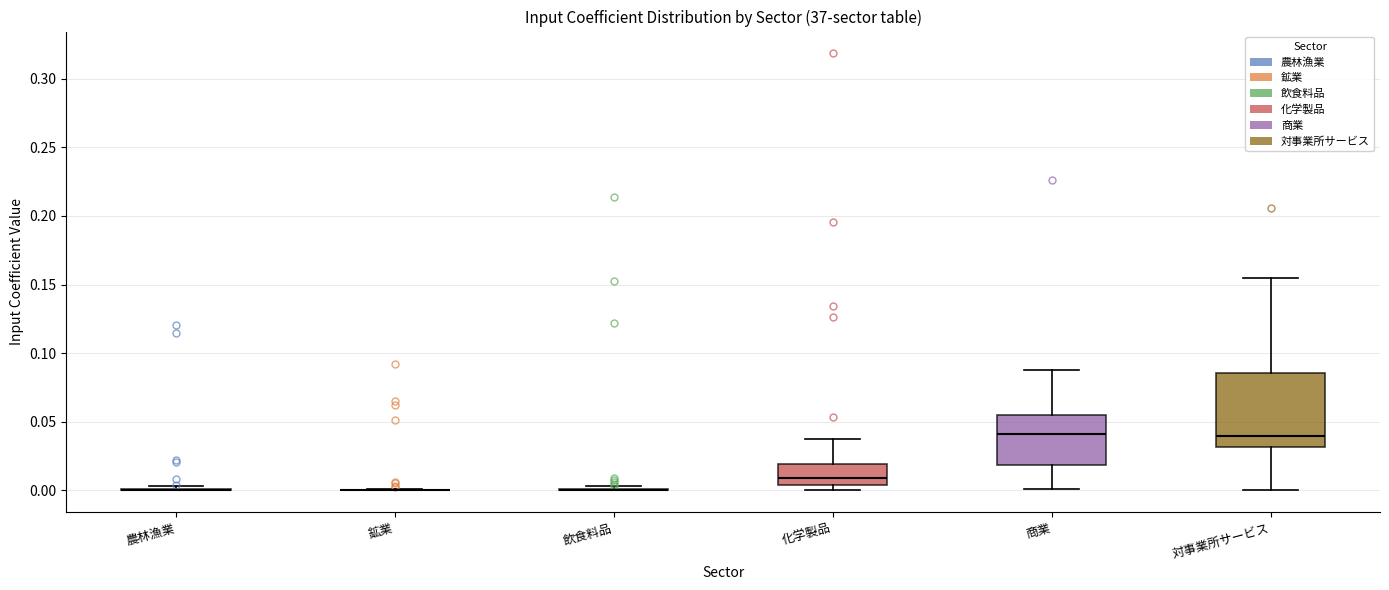

Reading left to right, transcribe this box plot: for each box, give where its median line is, the range the box spans, and where its two whiskers end, as read against the y-axis. The values are not printed on the chart, so give them approximately, as read against the axis.

農林漁業: box collapsed to a line at 0.000, whiskers 0.000 to 0.005
鉱業: box collapsed to a line at 0.000, whiskers 0.000 to 0.000
飲食料品: box collapsed to a line at 0.000, whiskers 0.000 to 0.005
化学製品: median 0.010, box 0.005 to 0.020, whiskers 0.000 to 0.035
商業: median 0.040, box 0.020 to 0.055, whiskers 0.000 to 0.090
対事業所サービス: median 0.040, box 0.030 to 0.085, whiskers 0.000 to 0.155